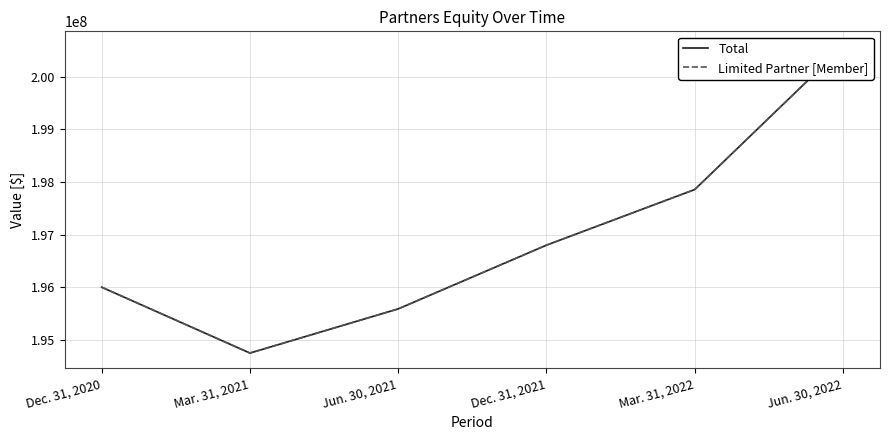

Count the number of categories in the chart.

6